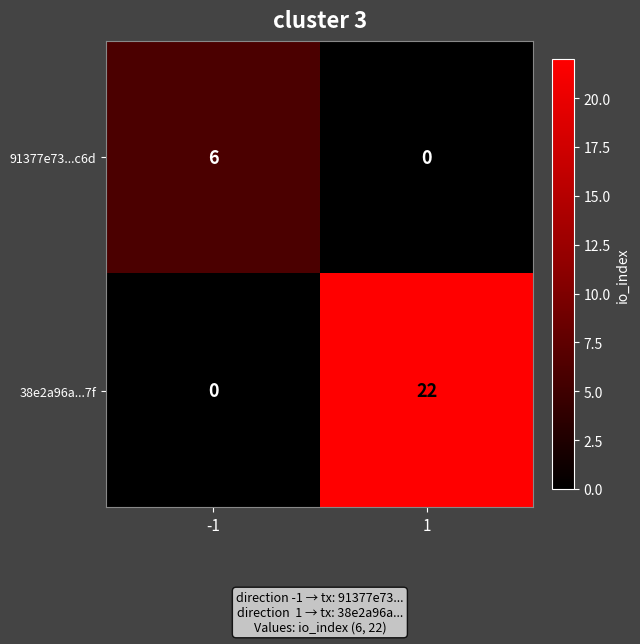

What is the average value of the 91377e73...c6d series?

3